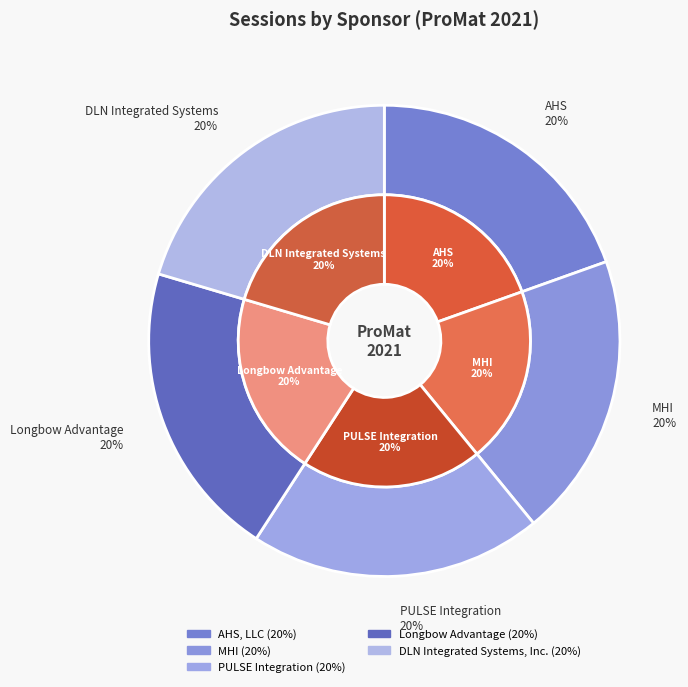

What portion of the pie excludes DLN Integrated Systems, Inc.?

79.6%